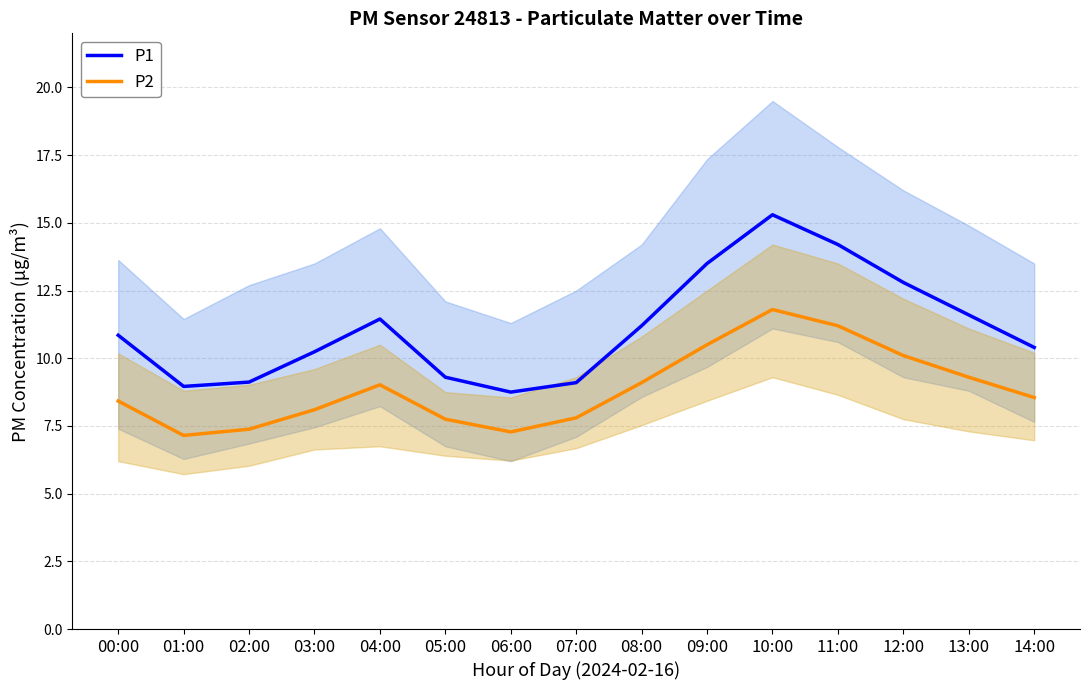

What is the greatest value displayed?

15.3